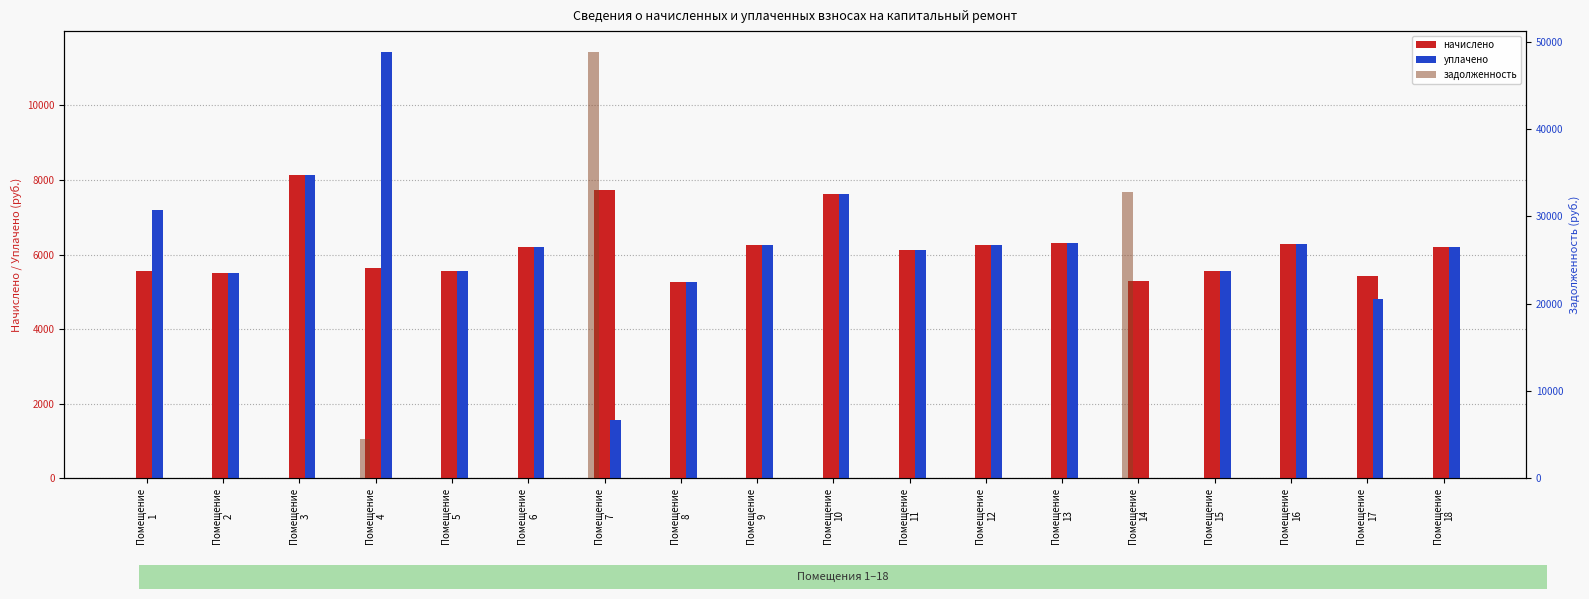

Where is задолженность nearest to the value 24391?

Помещение
14